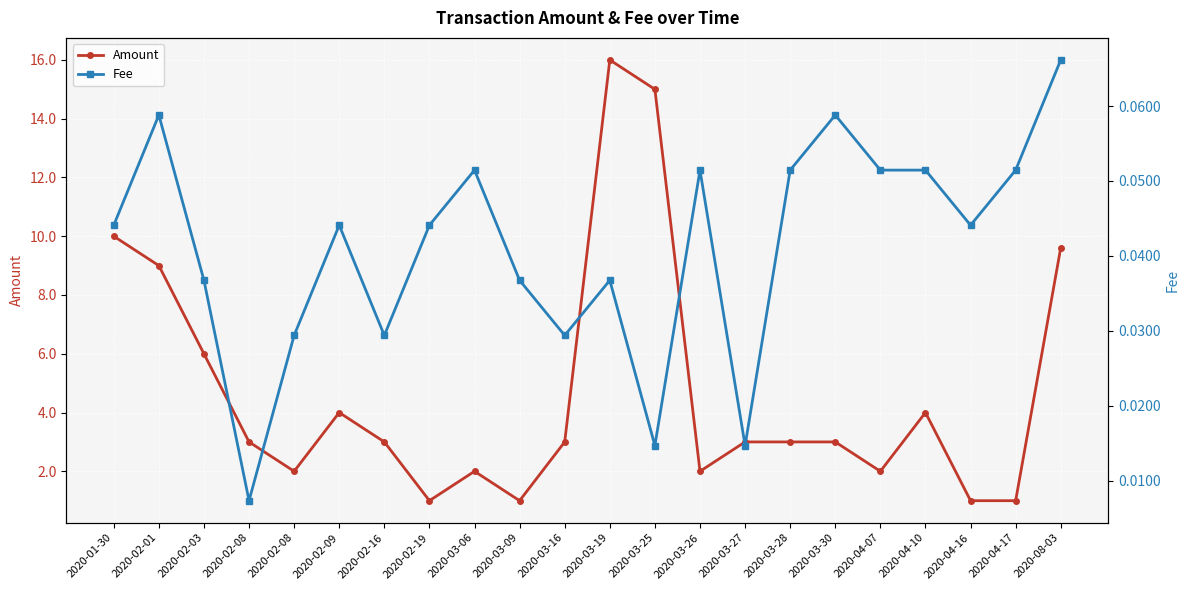

Where is the first local minimum for Fee?

2020-02-08